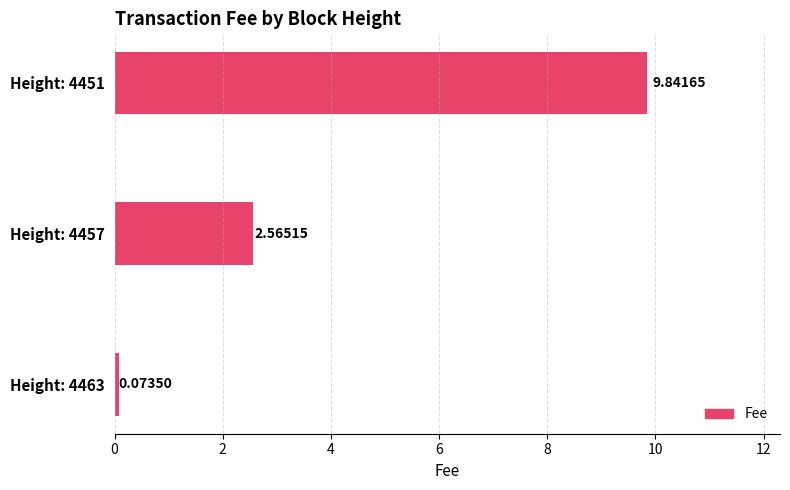

Count the number of values greater than 2.

2